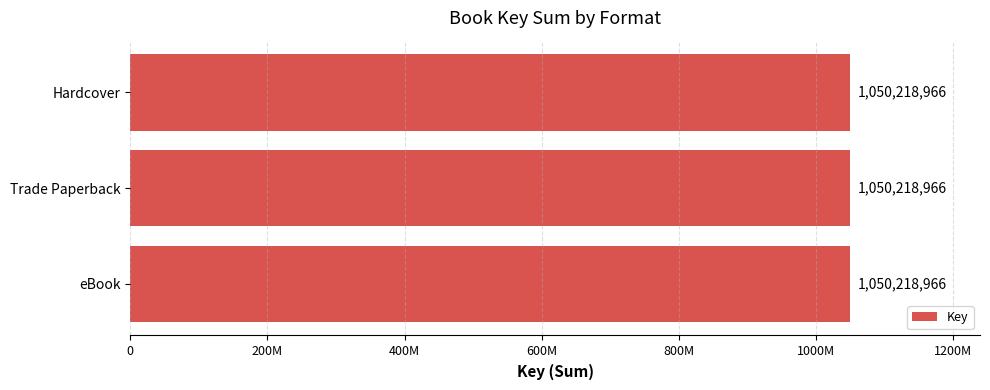

Is it true that the value at eBook (Circus) is 229828820?

False